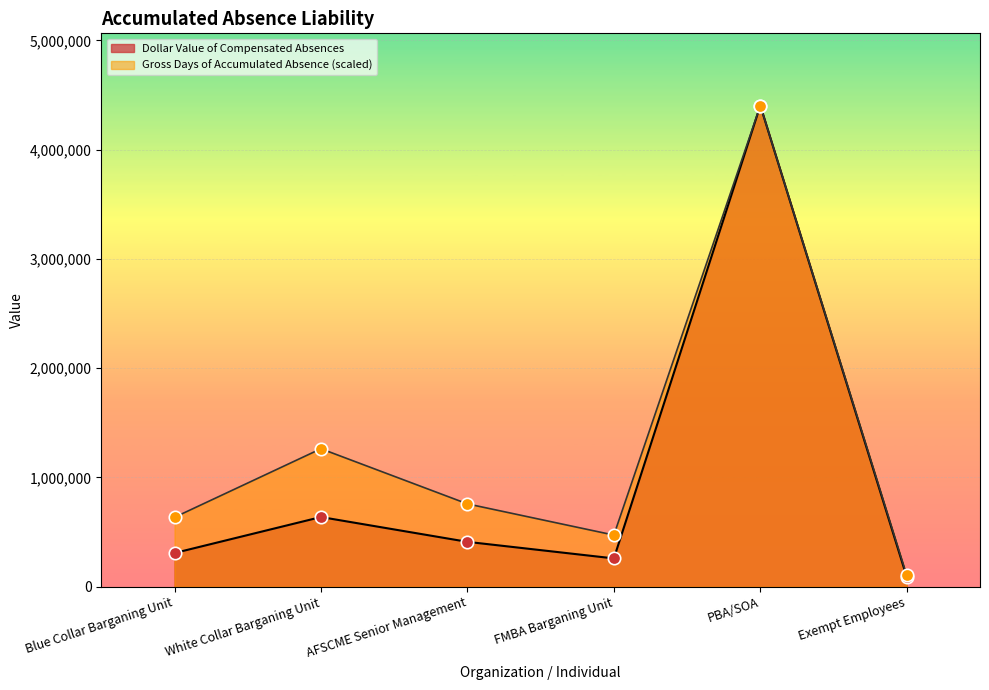

Is the value of Gross Days of Accumulated Absence at White Collar Barganing Unit greater than the value of Dollar Value of Compensated Absences at PBA/SOA?

No